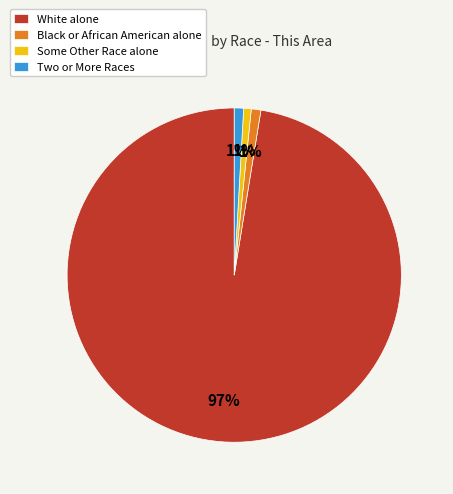

Combined, do Some Other Race alone and Black or African American alone account for over 50%?

No